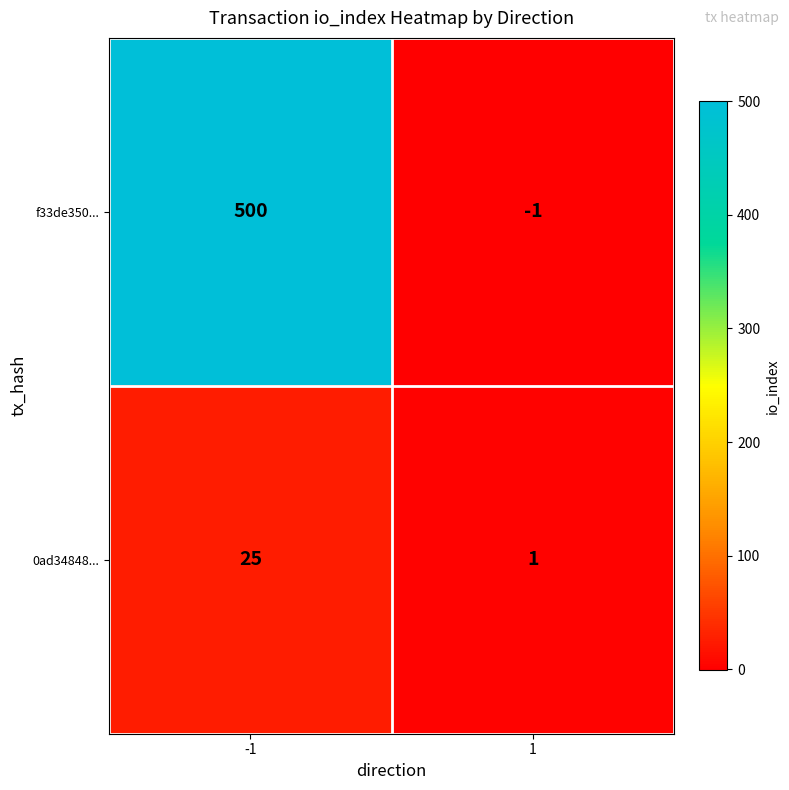

How many distinct data groups are displayed?

2